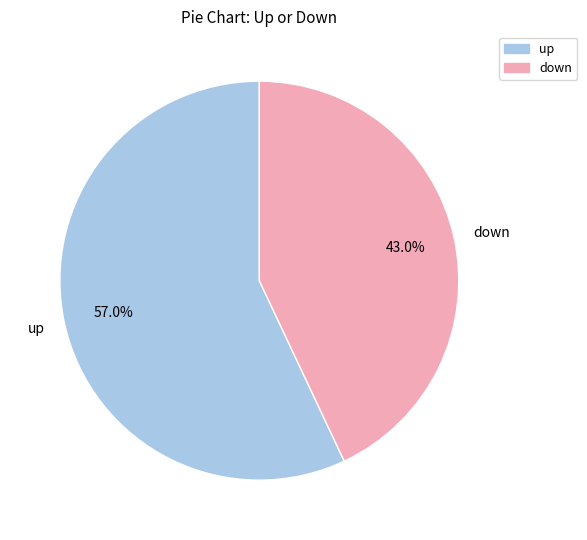

Is there any slice that represents more than half of the pie?

Yes